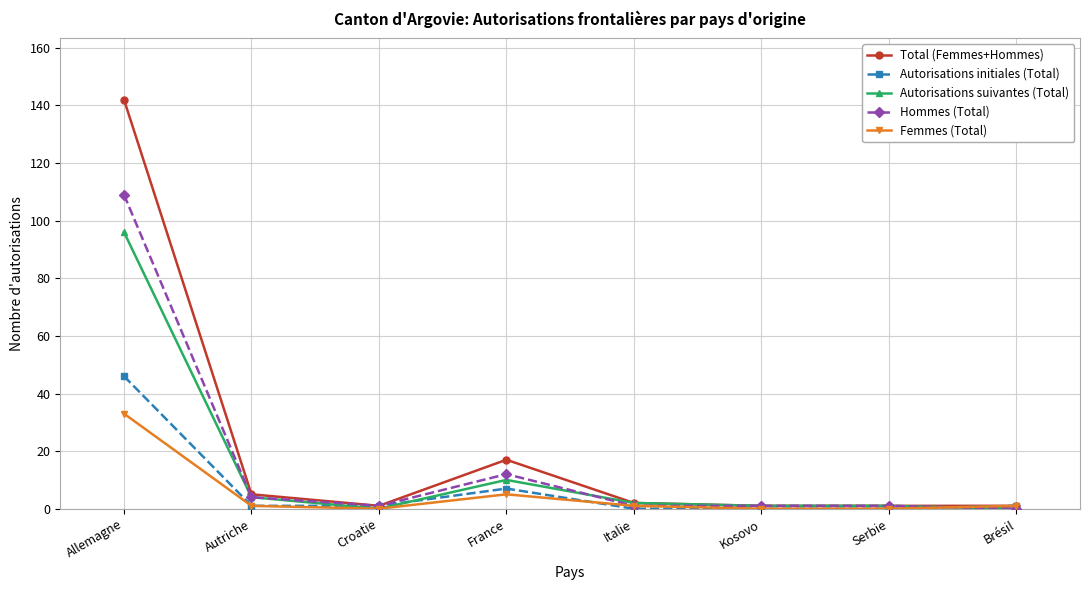

Reading left to right, transcribe all the data shown in this chart.

Total (Femmes+Hommes): Allemagne=142	Autriche=5	Croatie=1	France=17	Italie=2	Kosovo=1	Serbie=1	Brésil=1
Autorisations initiales (Total): Allemagne=46	Autriche=1	Croatie=1	France=7	Italie=0	Kosovo=0	Serbie=0	Brésil=1
Autorisations suivantes (Total): Allemagne=96	Autriche=4	Croatie=0	France=10	Italie=2	Kosovo=1	Serbie=1	Brésil=0
Hommes (Total): Allemagne=109	Autriche=4	Croatie=1	France=12	Italie=1	Kosovo=1	Serbie=1	Brésil=0
Femmes (Total): Allemagne=33	Autriche=1	Croatie=0	France=5	Italie=1	Kosovo=0	Serbie=0	Brésil=1